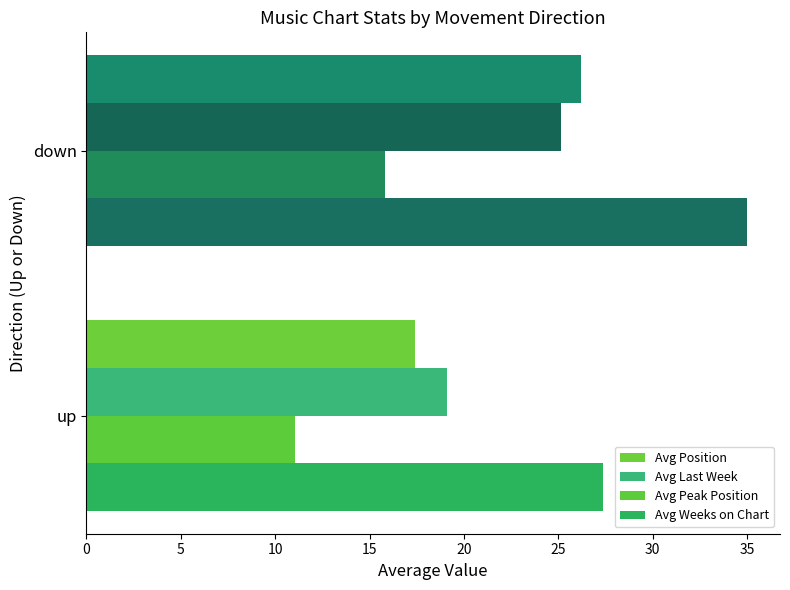

Which series has the largest total across all categories?

Avg Weeks on Chart